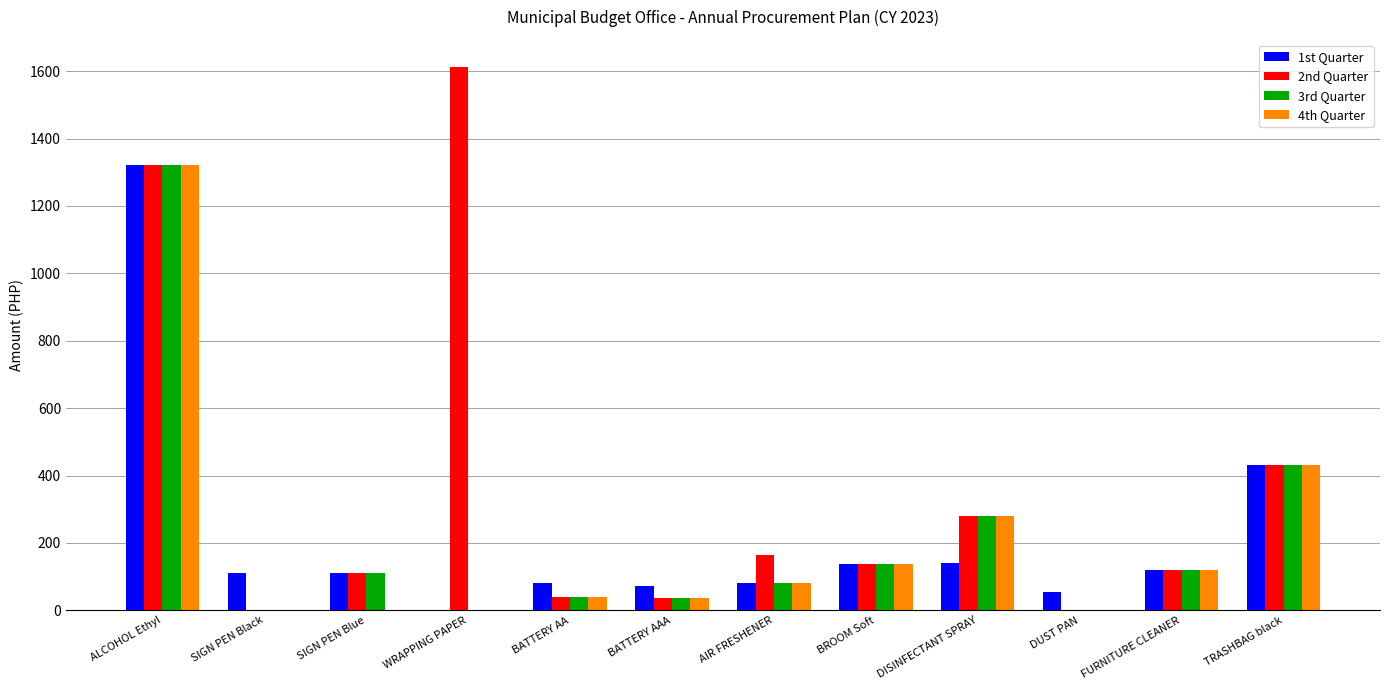

What is the highest value of the 1st Quarter series?

1322.2